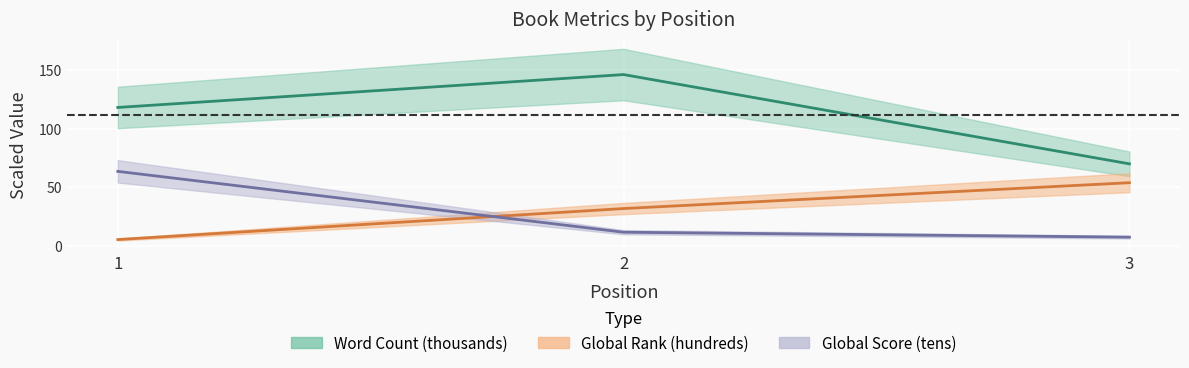

What is the difference between the highest and lowest values at 1?

112.4